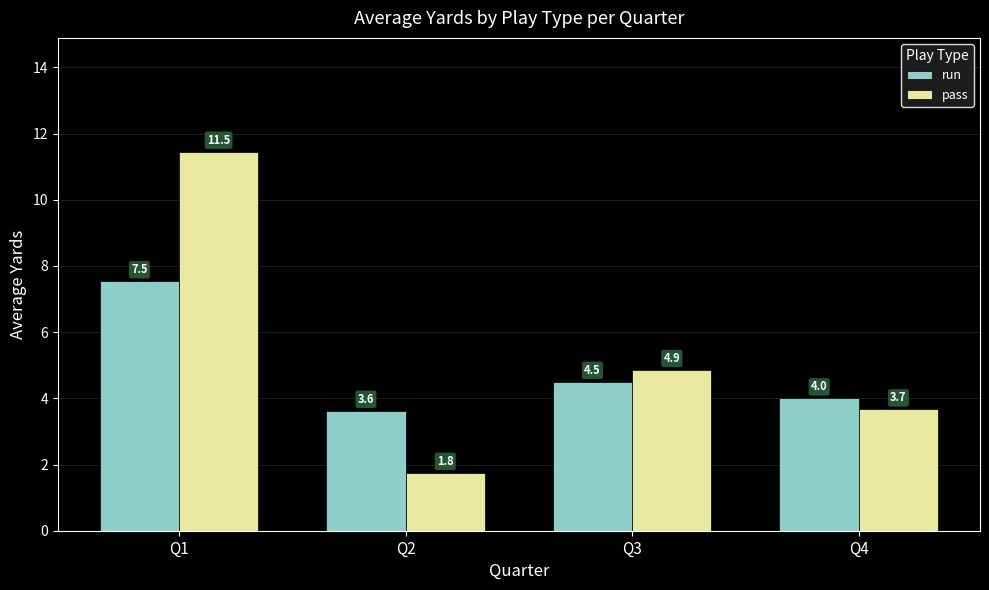

Which category has the lowest value in the pass series?

Q2